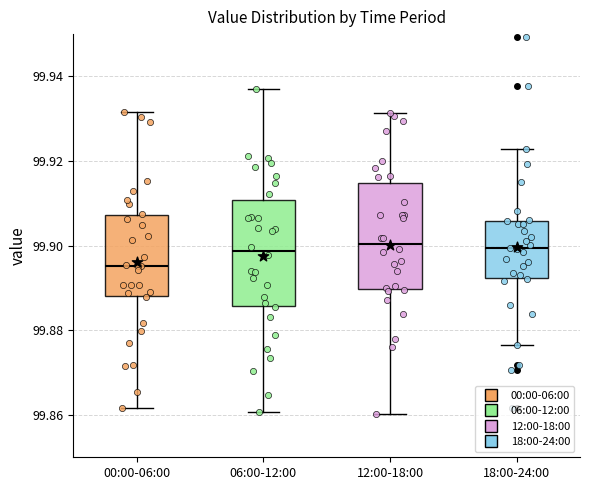

Reading left to right, read every box against the y-axis: the position of its median line, the range the box covers, and the ends of its whiskers. The values are not printed on the chart, so give them approximately, as read against the axis.

00:00-06:00: median 99.896, box 99.888 to 99.908, whiskers 99.862 to 99.932
06:00-12:00: median 99.898, box 99.886 to 99.910, whiskers 99.860 to 99.938
12:00-18:00: median 99.900, box 99.890 to 99.914, whiskers 99.860 to 99.932
18:00-24:00: median 99.900, box 99.892 to 99.906, whiskers 99.876 to 99.922